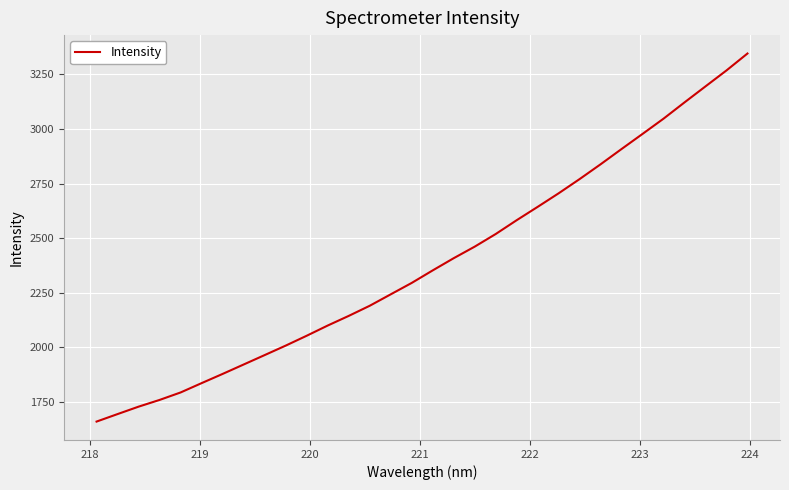

Reading right to left, what are all the values shown in this chart?

3345.9	3268.4	3195.3	3122.0	3047.4	2977.5	2908.3	2838.3	2770.4	2705.3	2643.1	2581.9	2518.5	2460.7	2407.7	2351.8	2294.4	2242.1	2189.7	2143.2	2099.1	2052.3	2007.0	1963.7	1920.5	1877.4	1835.2	1792.4	1758.1	1727.3	1693.2	1658.9